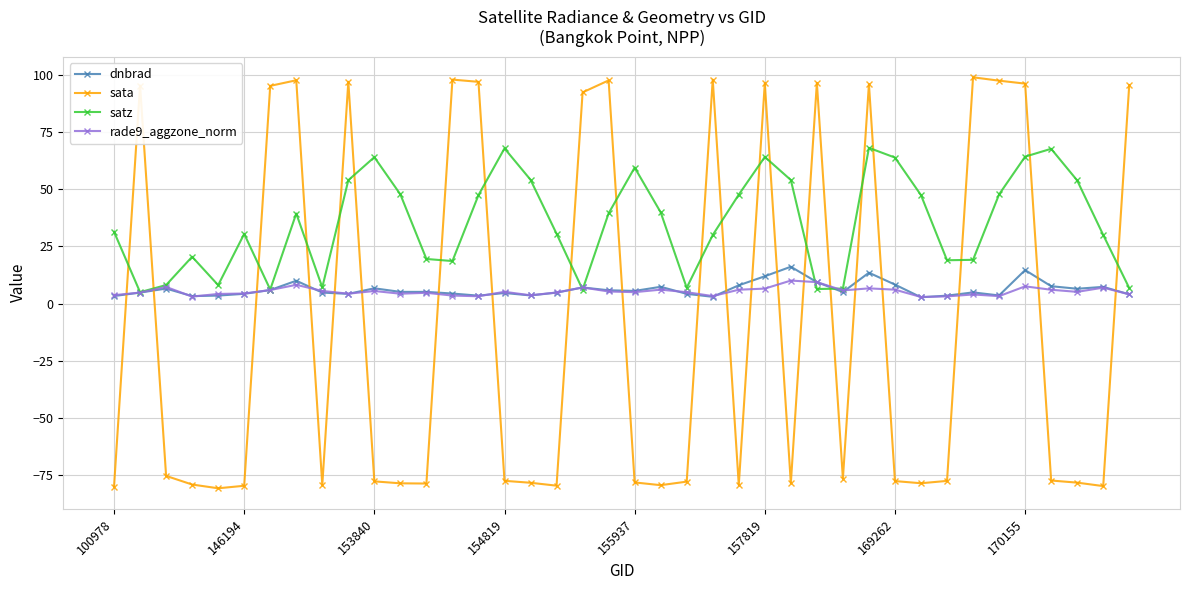

Which series has the largest total across all categories?

satz